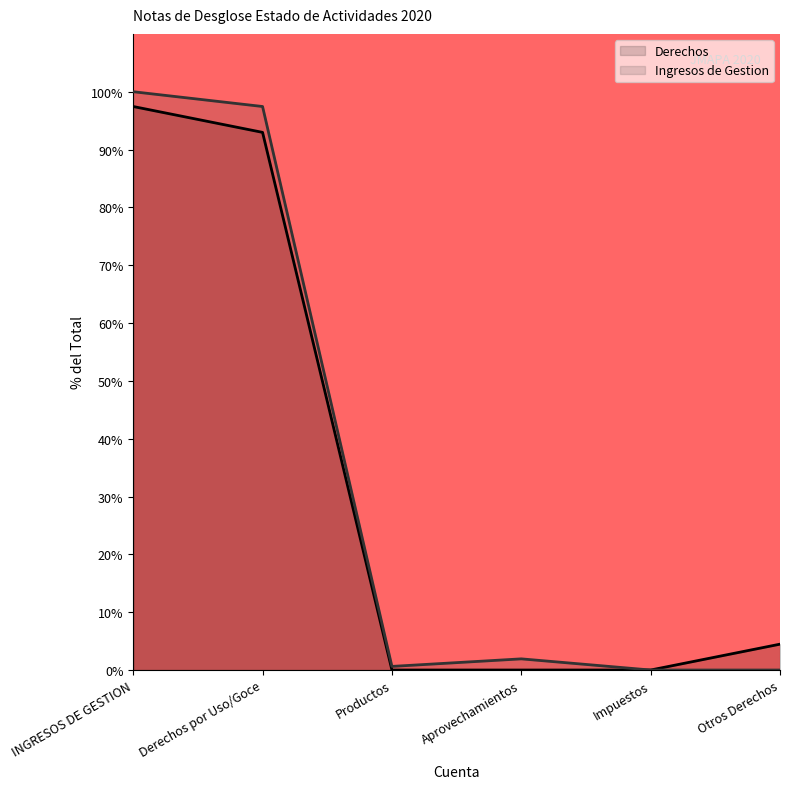

At which category is the sum across all series the highest?

INGRESOS DE GESTION